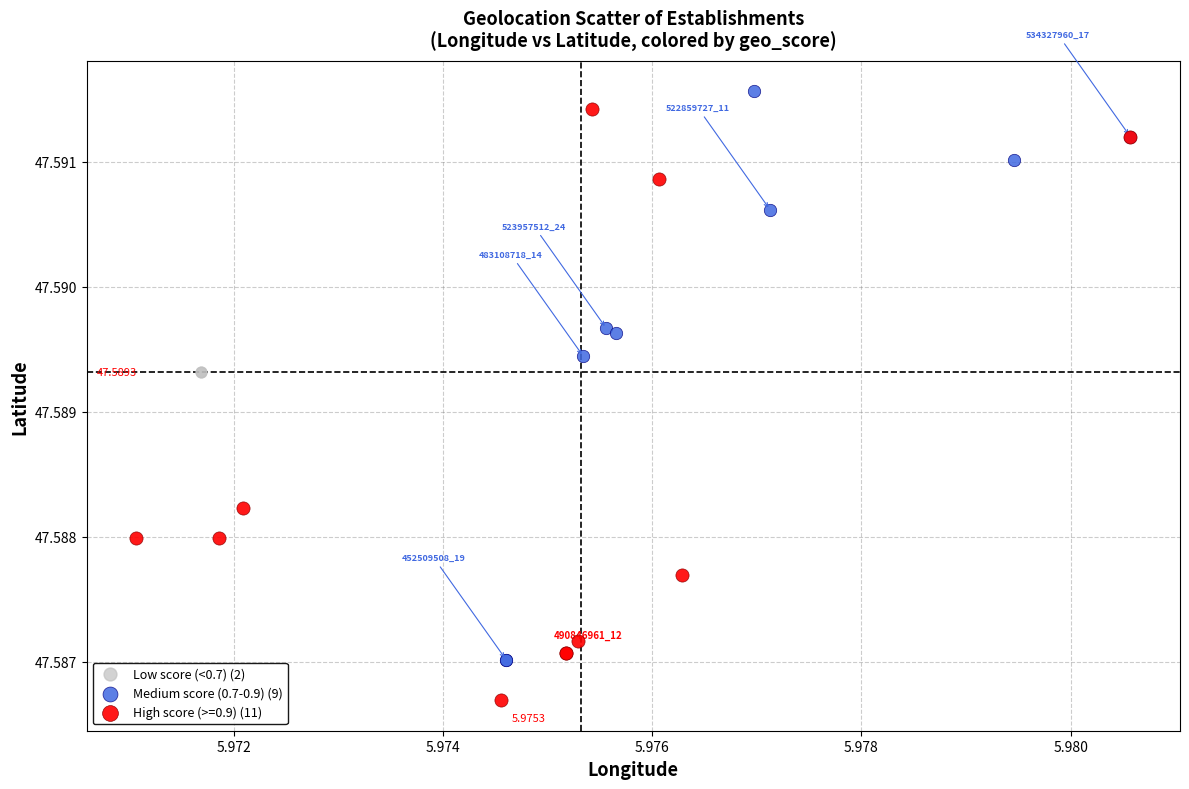

What are all the series names shown in the legend?

Low score (<0.7) (2), Medium score (0.7-0.9) (9), High score (>=0.9) (11)